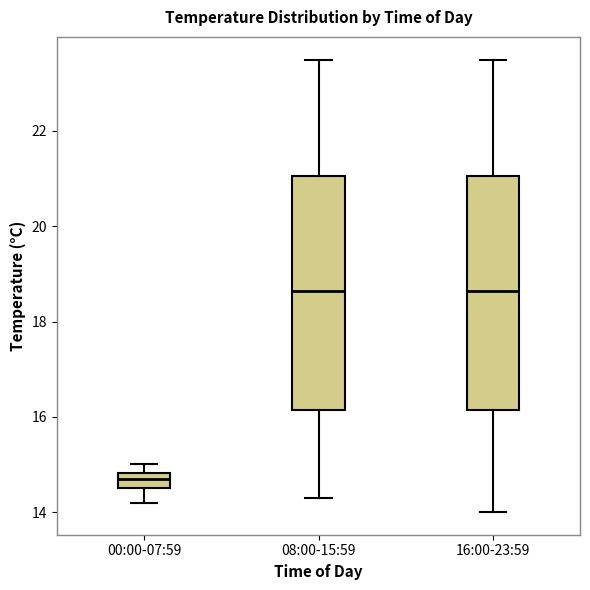

Reading left to right, read every box against the y-axis: the position of its median line, the range the box covers, and the ends of its whiskers. The values are not printed on the chart, so give them approximately, as read against the axis.

00:00-07:59: median 14.8 (inside the box), box 14.6 to 14.8, whiskers 14.2 to 15.0
08:00-15:59: median 18.6, box 16.2 to 21.0, whiskers 14.4 to 23.6
16:00-23:59: median 18.6, box 16.2 to 21.0, whiskers 14.0 to 23.6